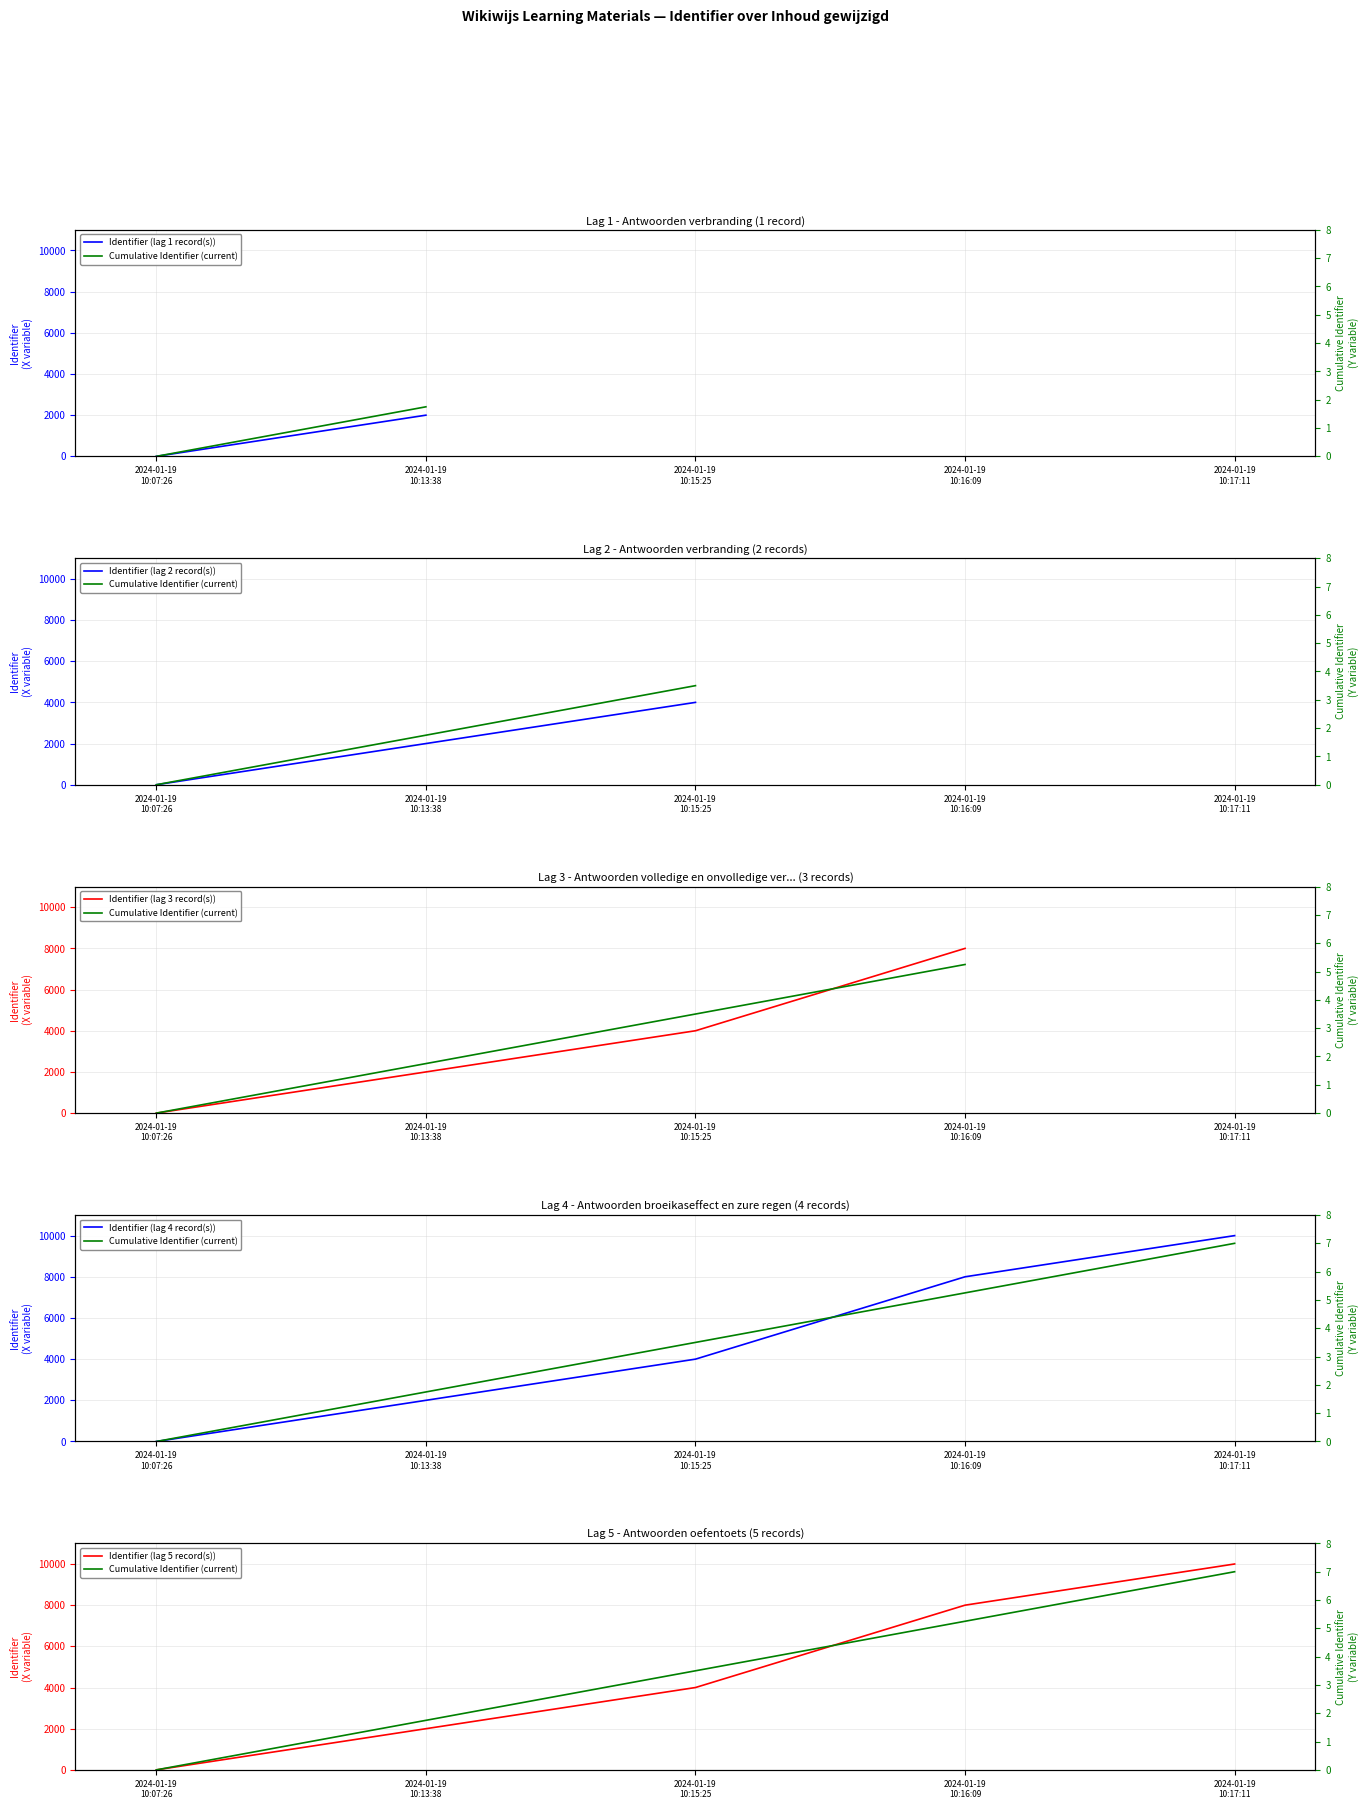

How many values in the Cumulative Identifier series are below 3?

2